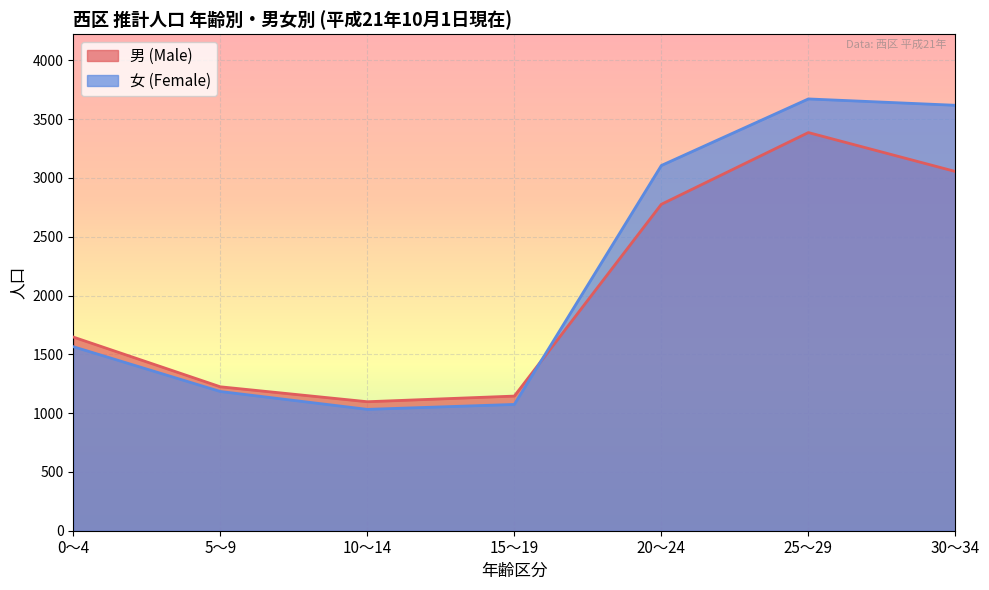

Rank the series by their average value, from lowest to highest.

男 (Male), 女 (Female)